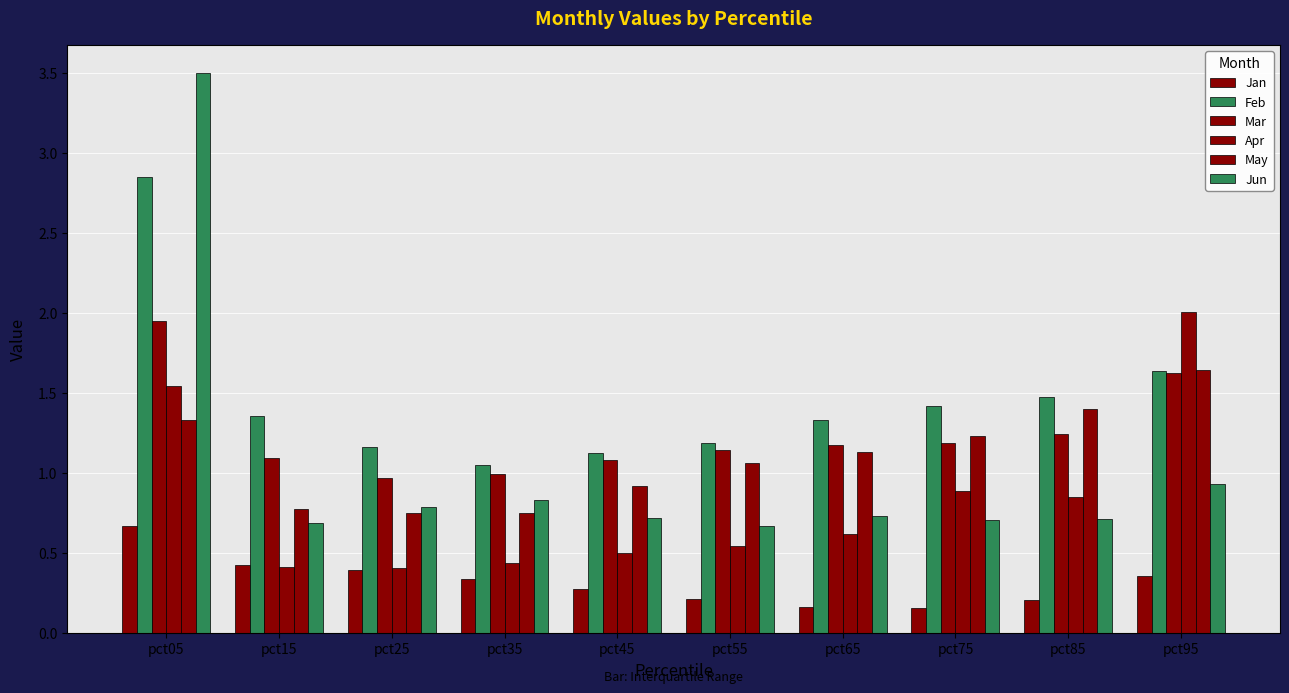

Rank the categories by Jan value from highest to lowest.

pct05, pct15, pct25, pct95, pct35, pct45, pct55, pct85, pct65, pct75